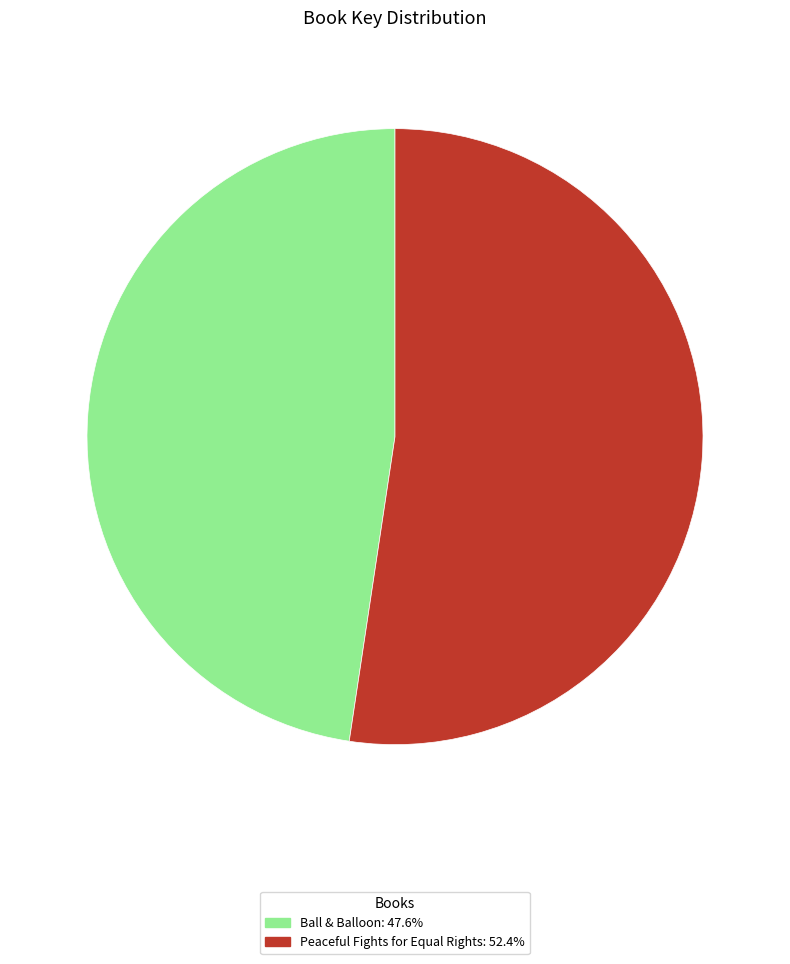

Rank the categories by value from lowest to highest.

Ball & Balloon, Peaceful Fights for Equal Rights